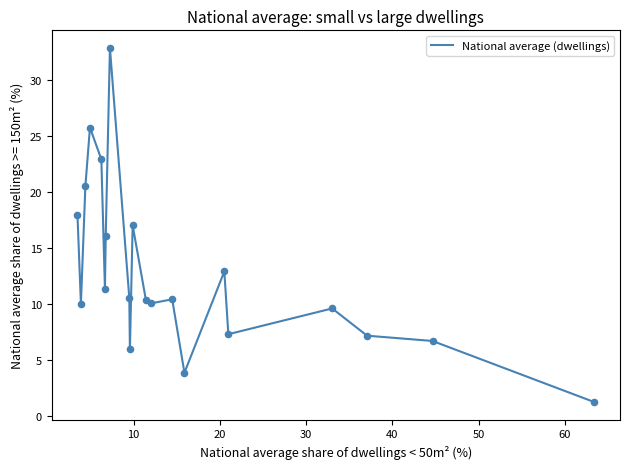

What is the smallest value displayed?

1.3